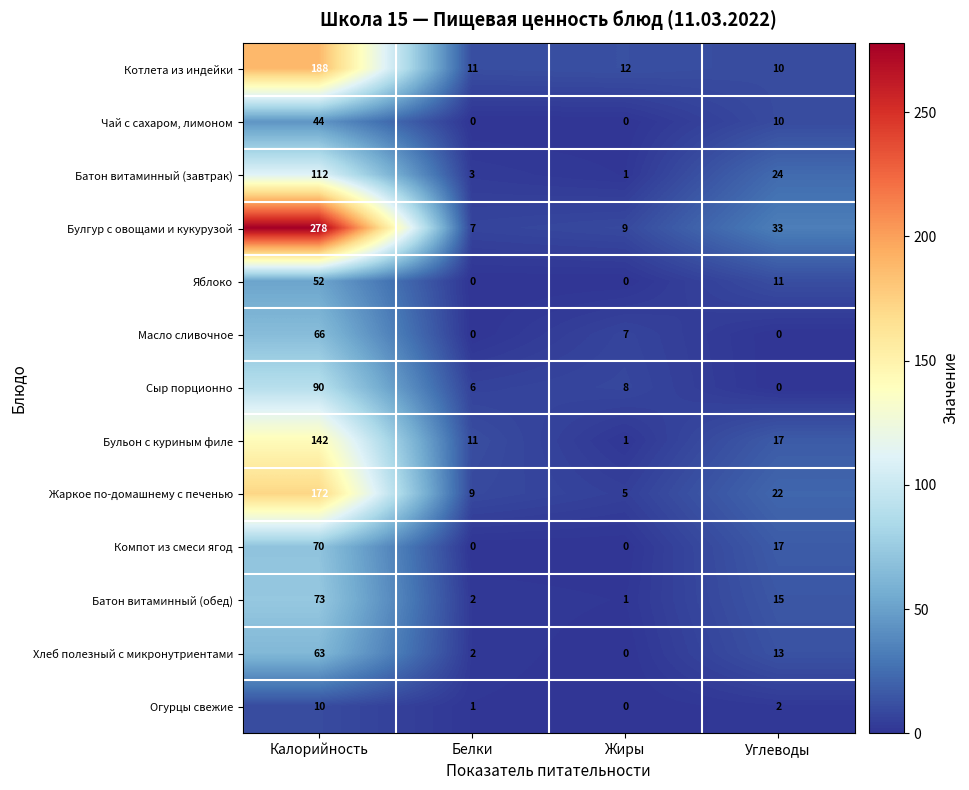

Which series has the largest range (max minus min)?

Булгур с овощами и кукурузой